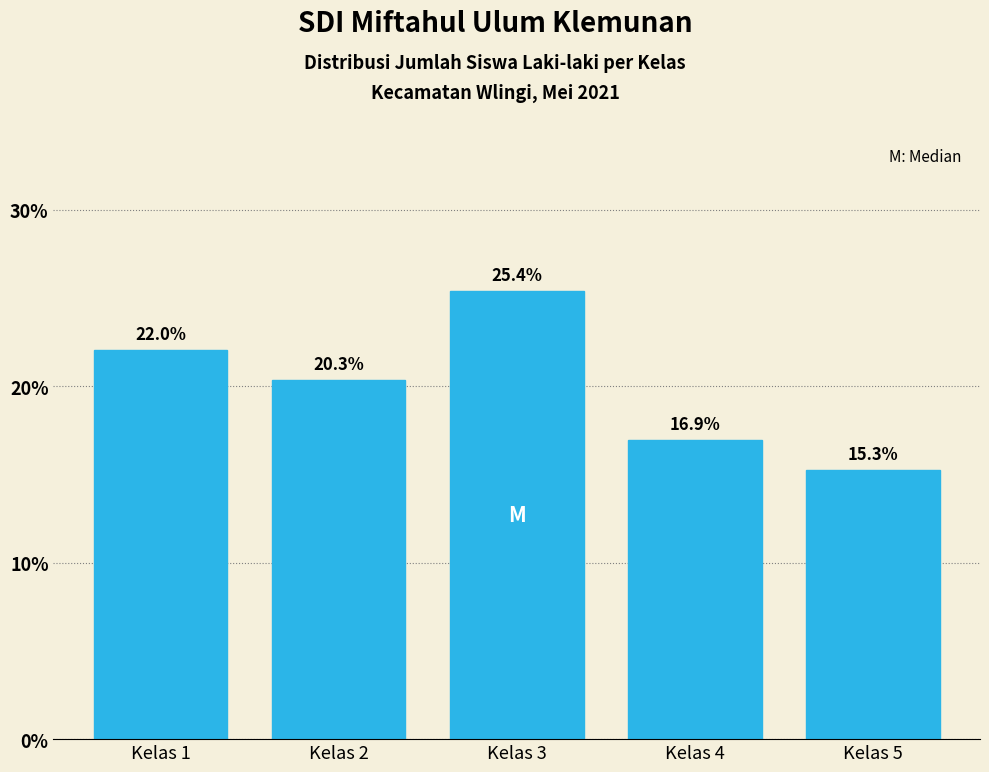

Reading left to right, transcribe all the data shown in this chart.

Kelas 1=22.0	Kelas 2=20.3	Kelas 3=25.4	Kelas 4=16.9	Kelas 5=15.3